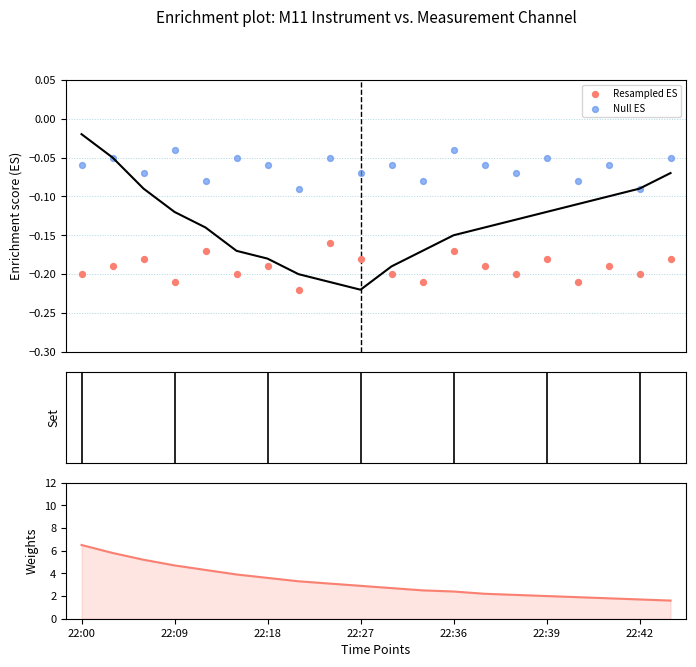

Is the value of Resampled ES at 12 greater than the value of Null ES at 7?

No